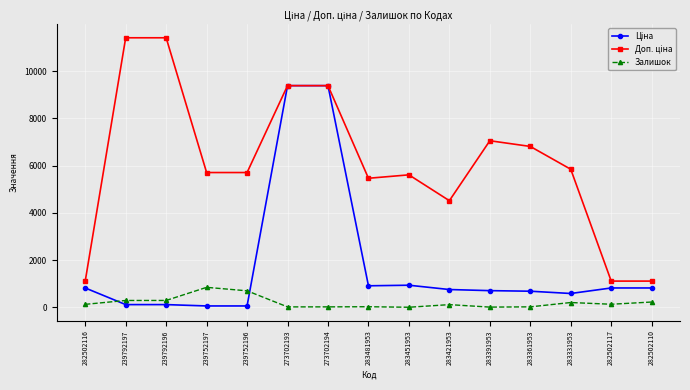

What is the spread (max minus min) of values at 283451953?

5605.2